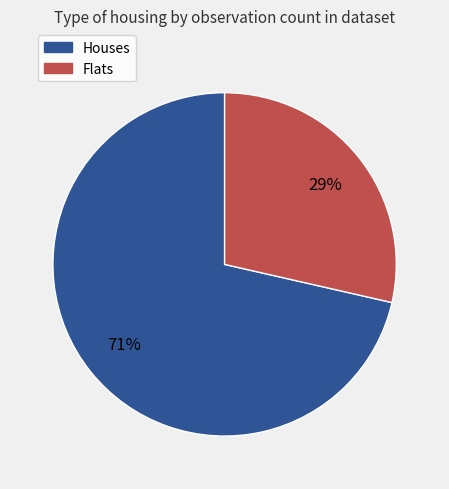

What is the largest slice in the pie chart?

Houses